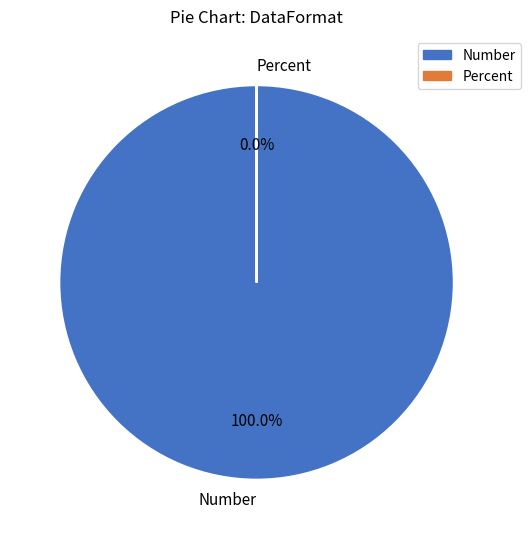

How many segments does this pie chart have?

2